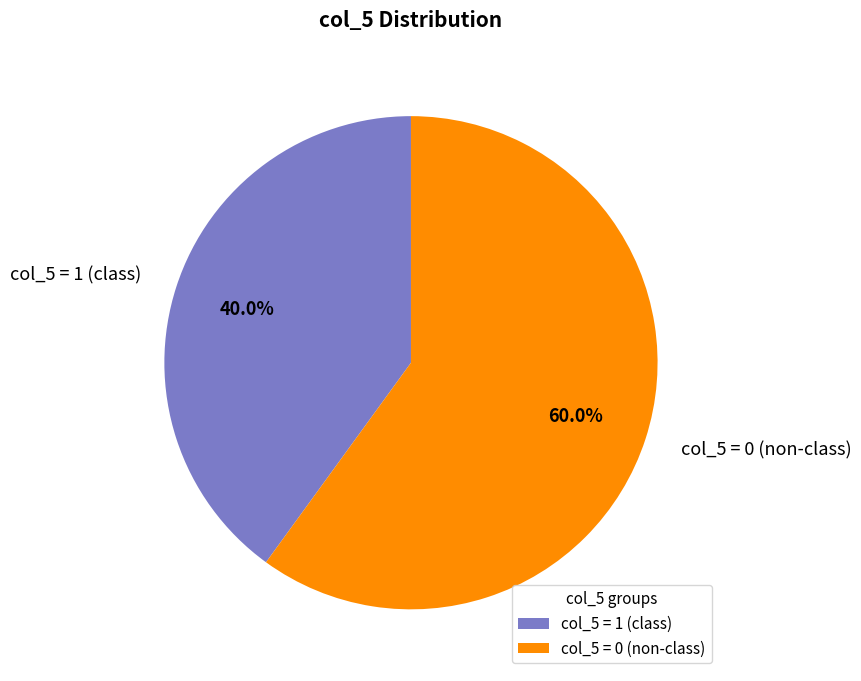

Is there any slice that represents more than half of the pie?

Yes